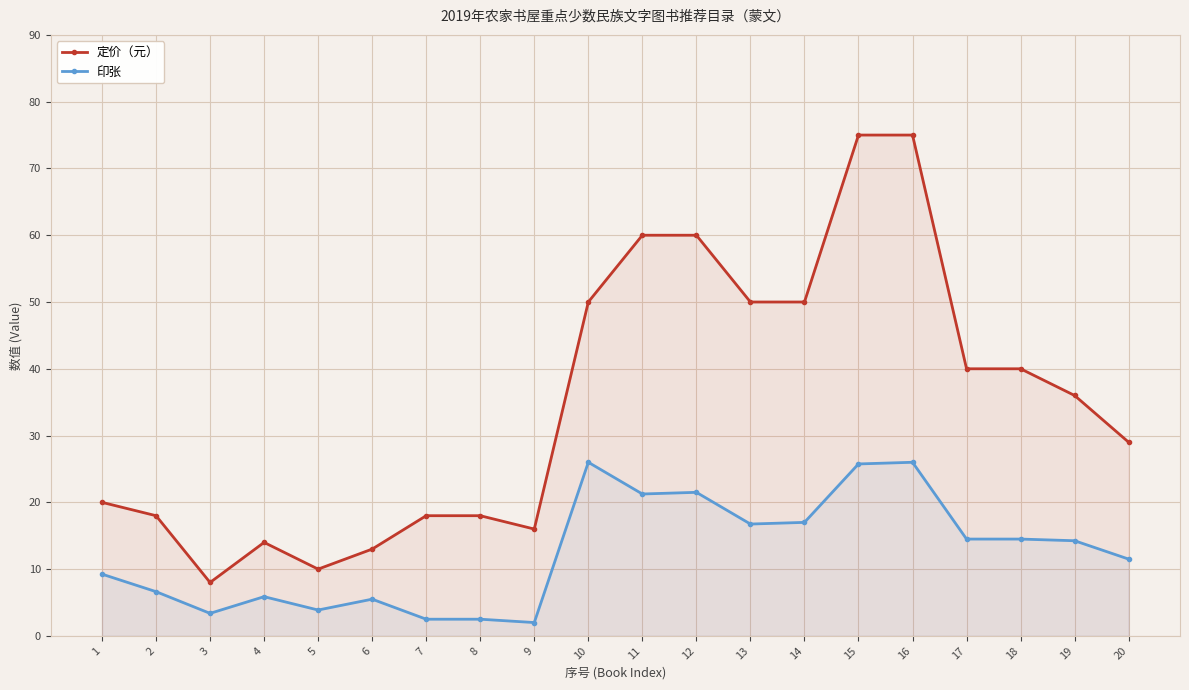

True or false: 定价（元） has a value of 20.0 at 1.

True